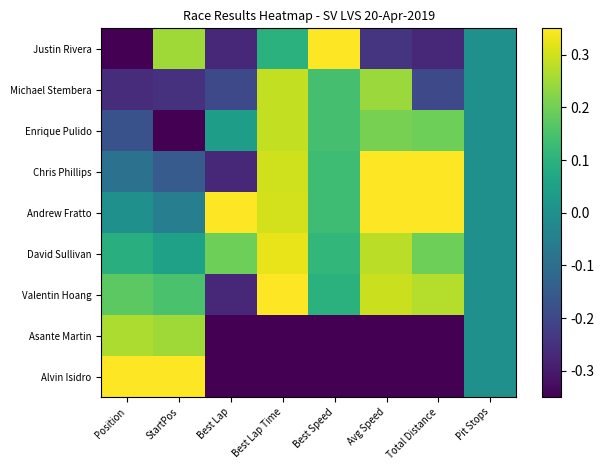

Which series has the largest total across all categories?

Andrew Fratto